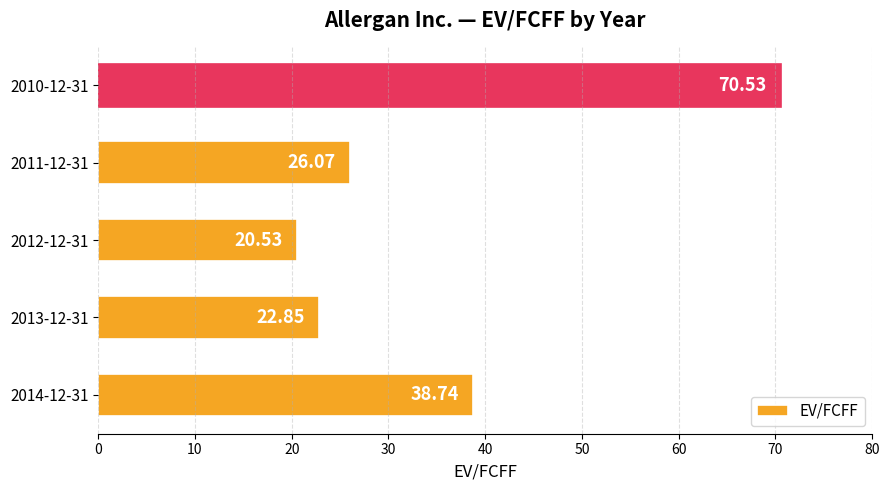

Count the number of data series in this chart.

1